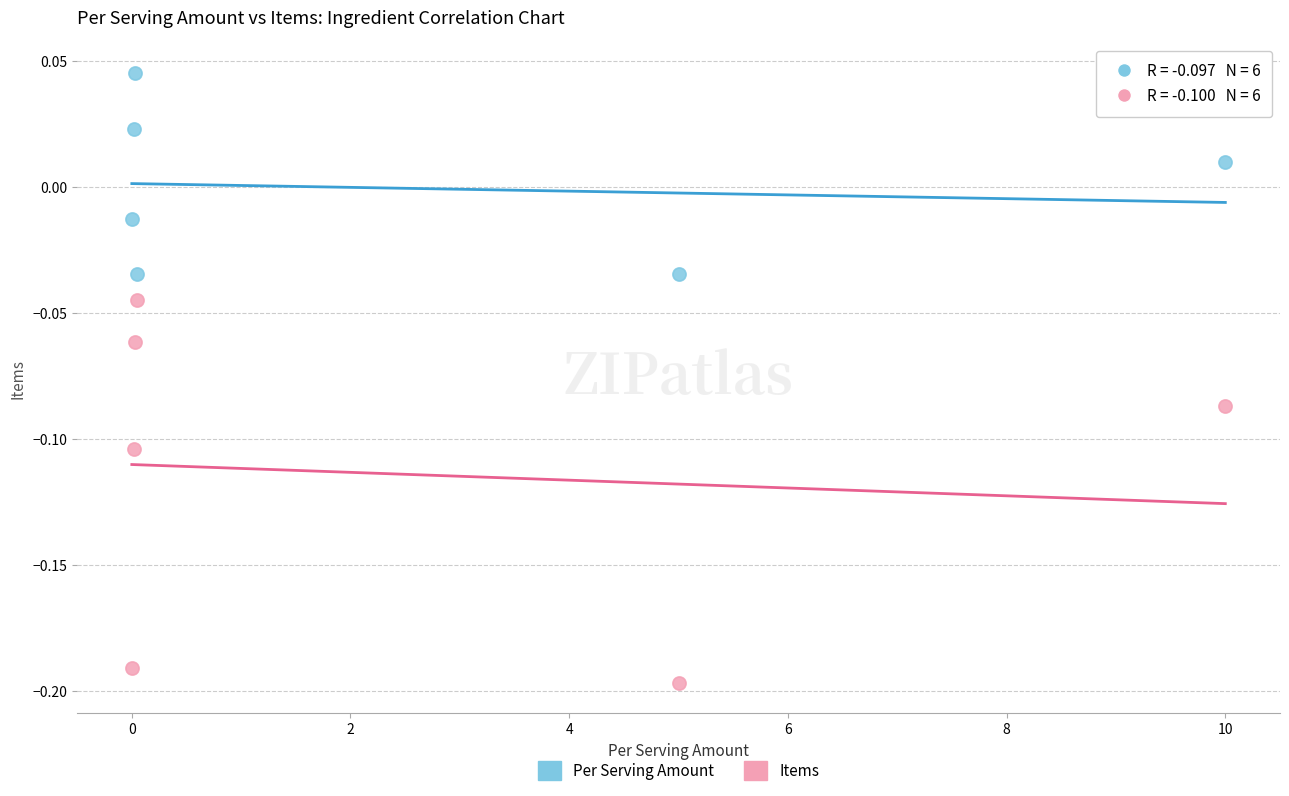

What are all the series names shown in the legend?

Per Serving Amount, Items